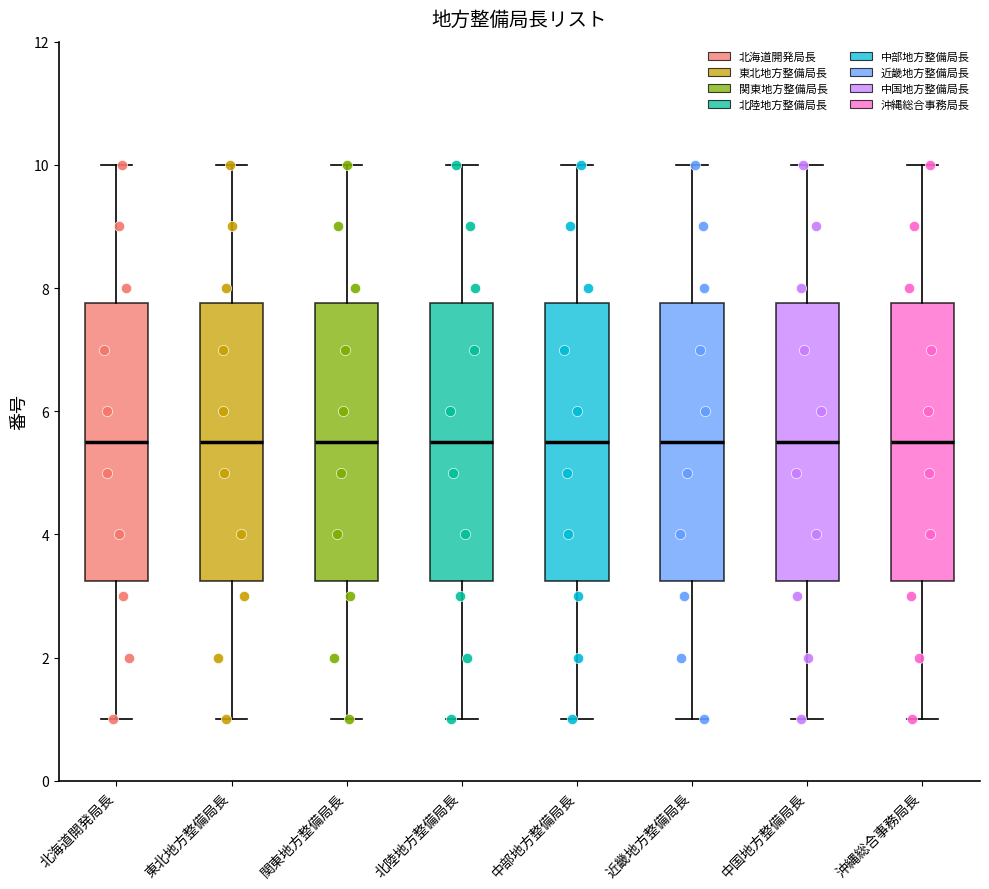

Where does the upper whisker of the box for 東北地方整備局長 end on the y-axis? The values are not printed on the chart, so give them approximately, as read against the axis.

10.0